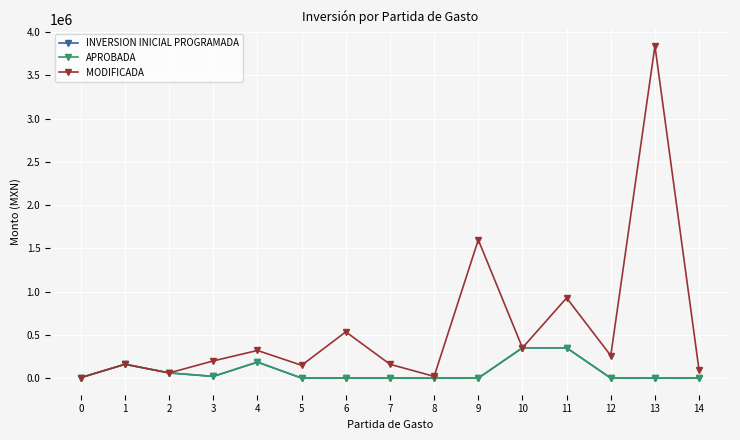

Reading left to right, what are all the values shown in this chart?

INVERSION INICIAL PROGRAMADA: 5790.0	160000.0	60000.0	20000.0	185000.0	0.0	0.0	0.0	0.0	0.0	350000.0	350000.0	0.0	0.0	0.0
APROBADA: 5790.0	160000.0	60000.0	20000.0	185000.0	0.0	0.0	0.0	0.0	0.0	350000.0	350000.0	0.0	0.0	0.0
MODIFICADA: 5790.0	160000.0	60000.0	199000.0	319598.0	148000.0	535000.0	160000.0	20000.0	1598337.3	350000.0	926939.8	260000.0	3840000.0	89816.6